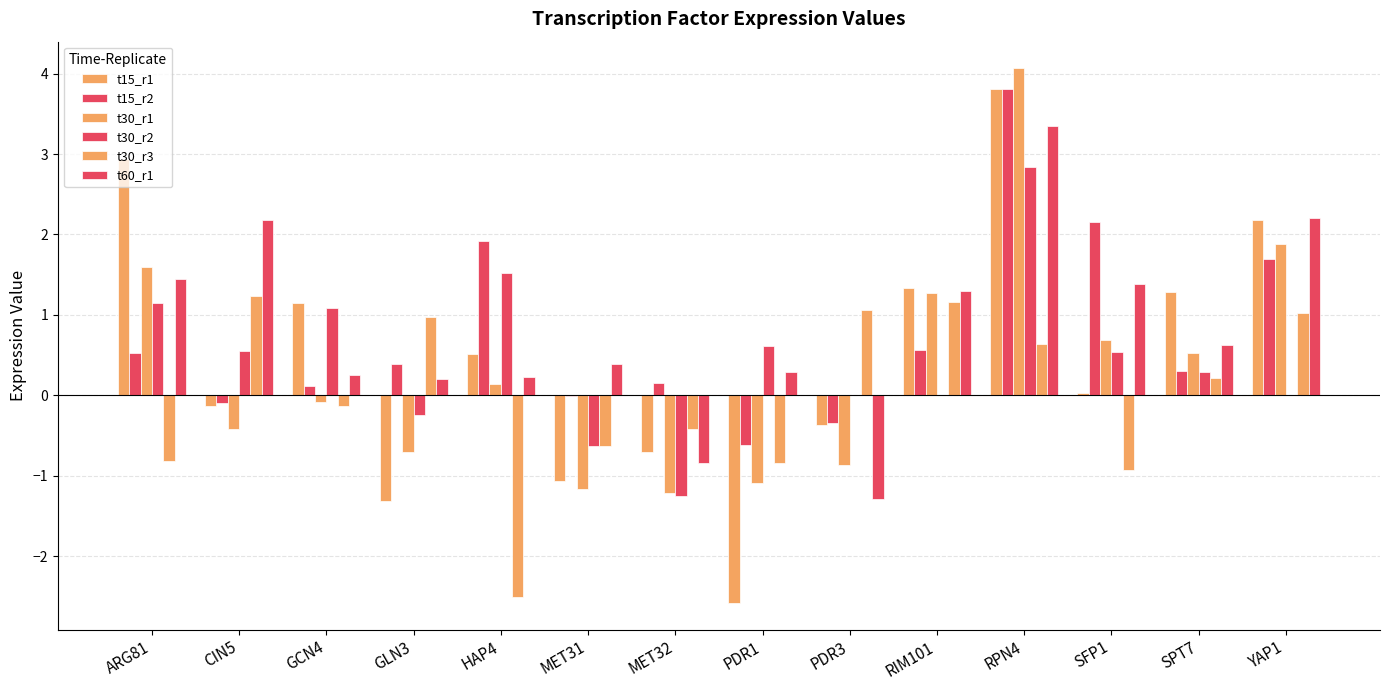

Are the bars grouped side by side (vs. stacked)?

Yes